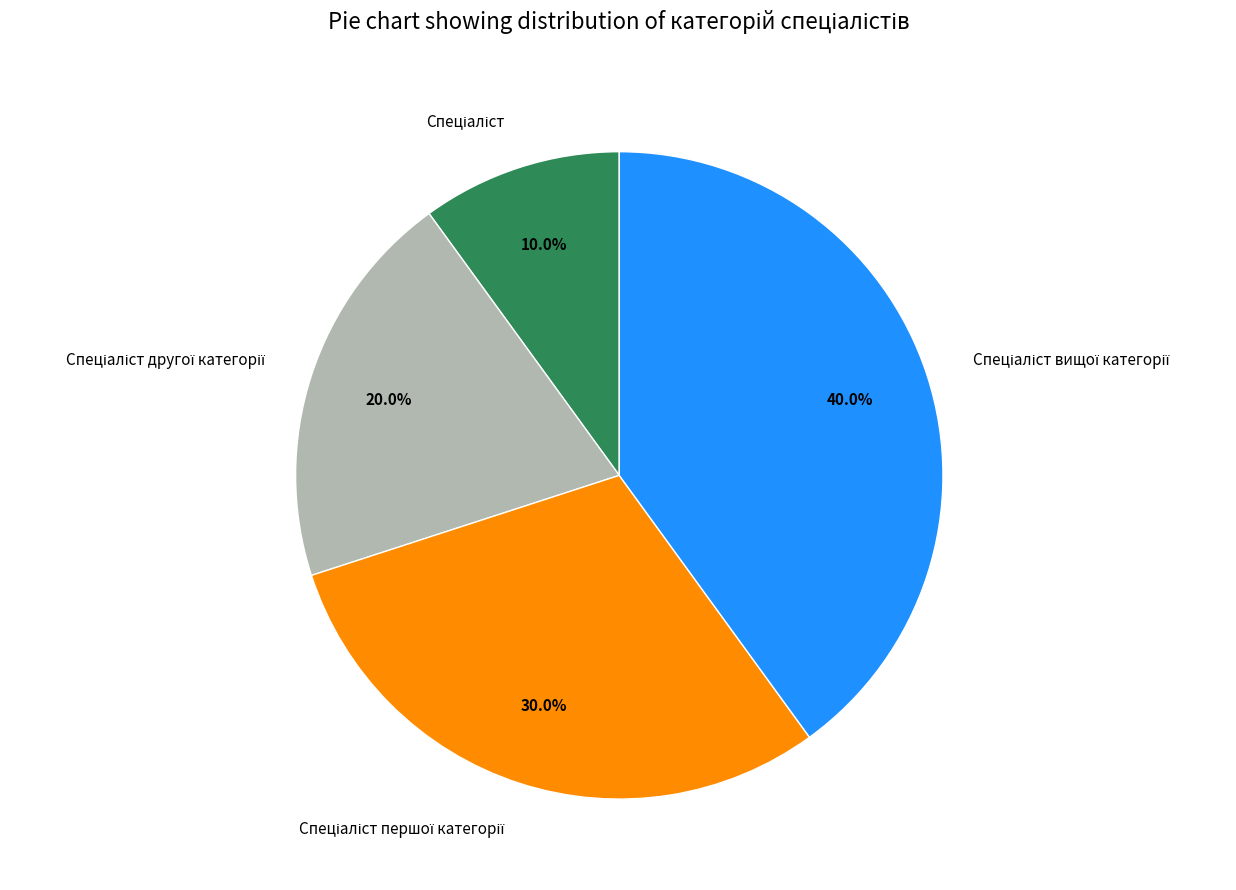

Does any single category account for the majority?

No